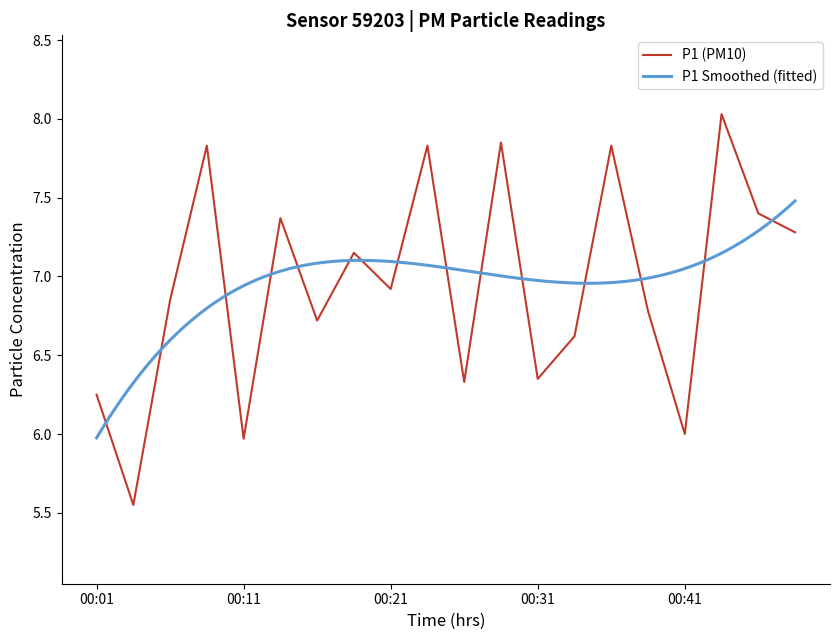

What value does the data have at 00:46?

7.4